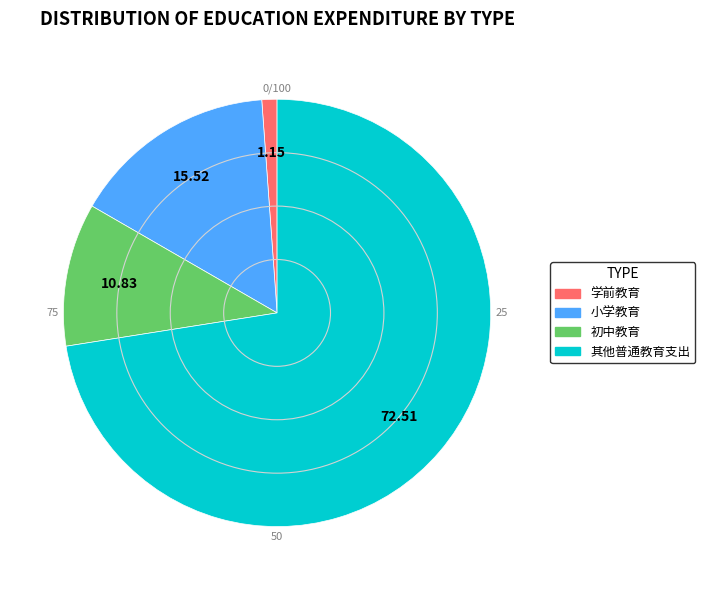

True or false: 学前教育 accounts for 1% of the total.

True